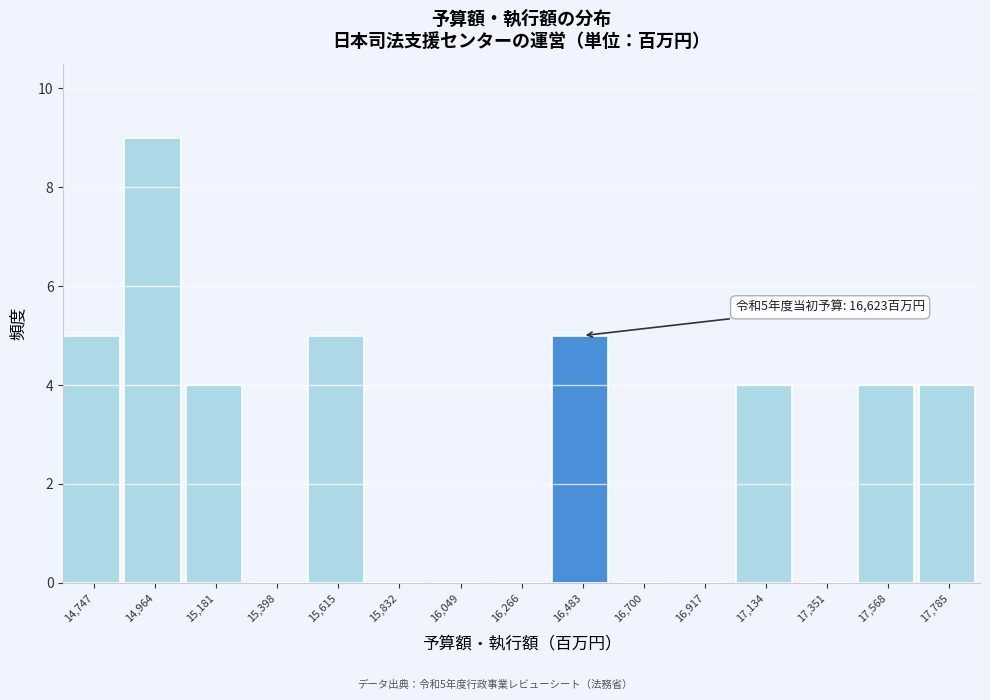

Reading left to right, transcribe all the data shown in this chart.

14,747=5	14,964=9	15,181=4	15,398=0	15,615=5	15,832=0	16,049=0	16,266=0	16,483=5	16,700=0	16,917=0	17,134=4	17,351=0	17,568=4	17,785=4